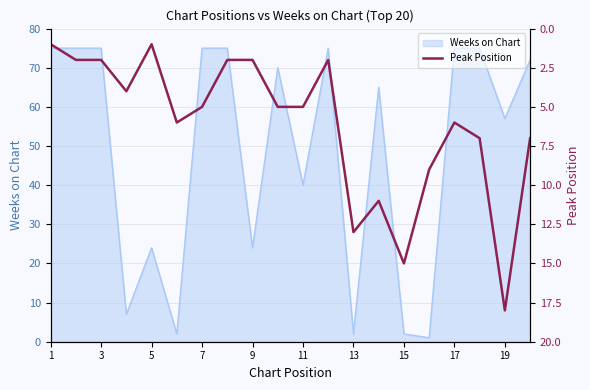

True or false: there are more than 0 points higher than both neighbors.

True